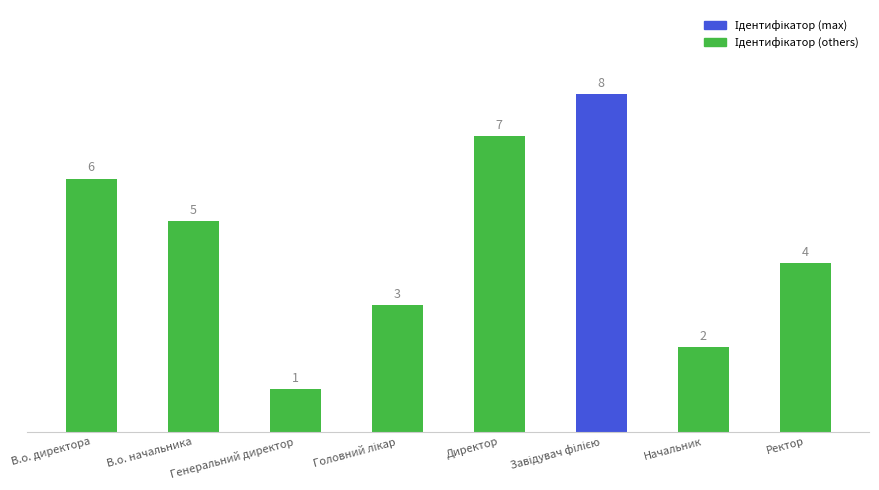

The chart shows a value of 5 at Директор. True or false?

False